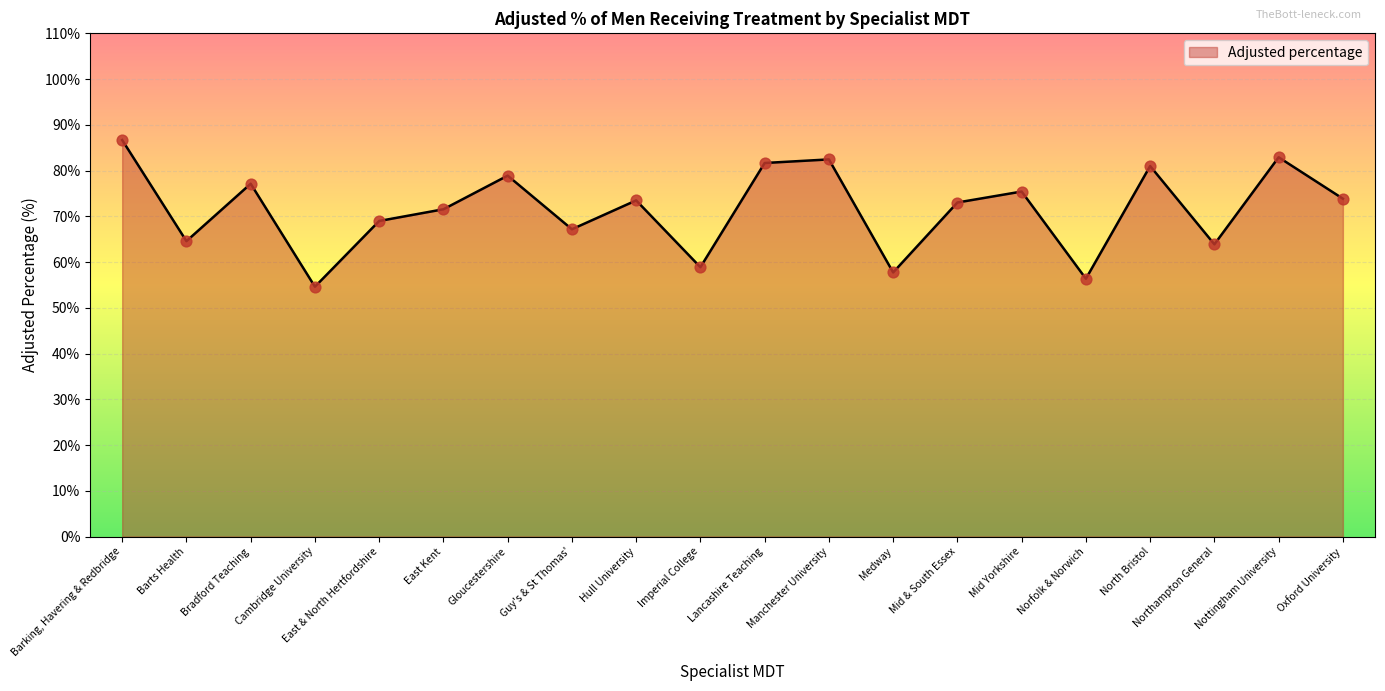

Between Medway and Northampton General, which is larger?

Northampton General